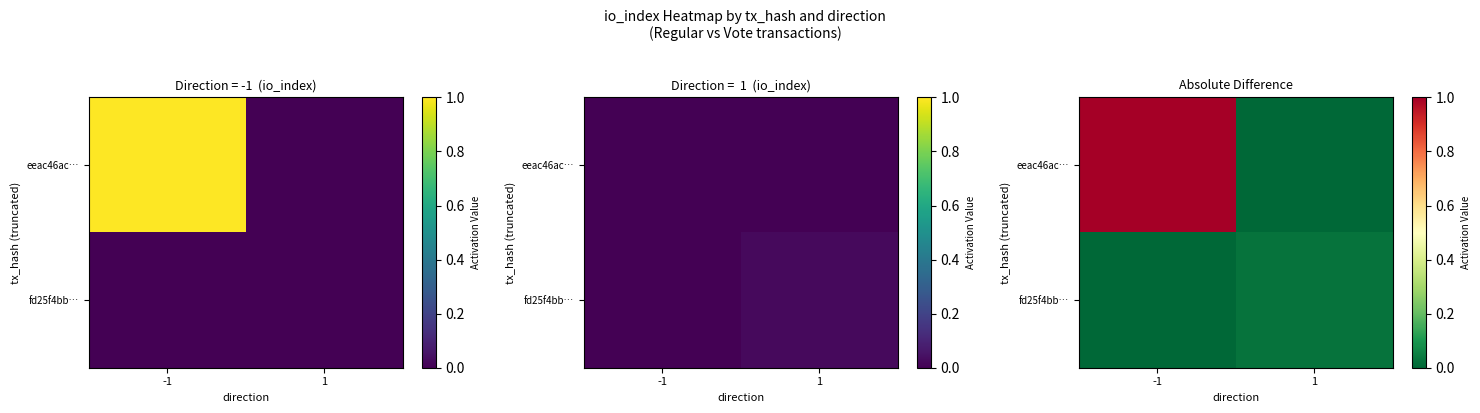

Which category has the lowest value in the eeac46ac… series?

1